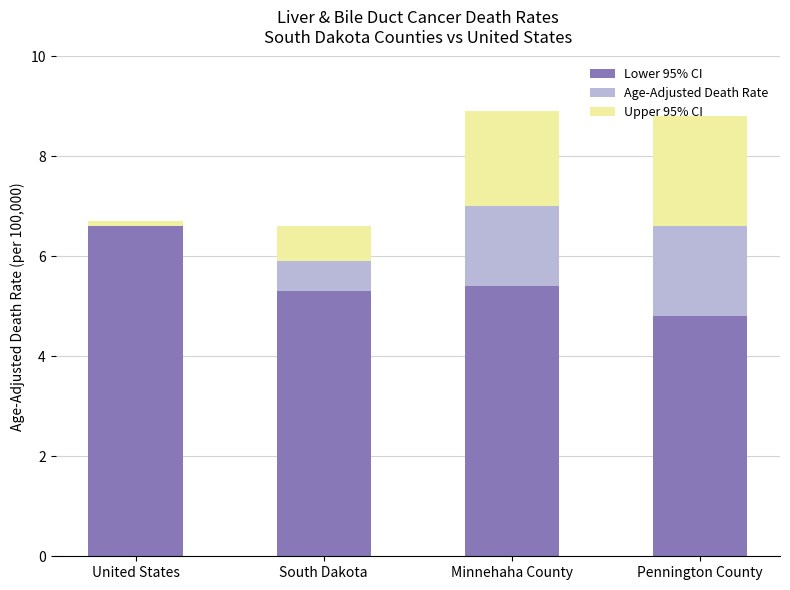

What is the total value across all series at South Dakota?

6.6